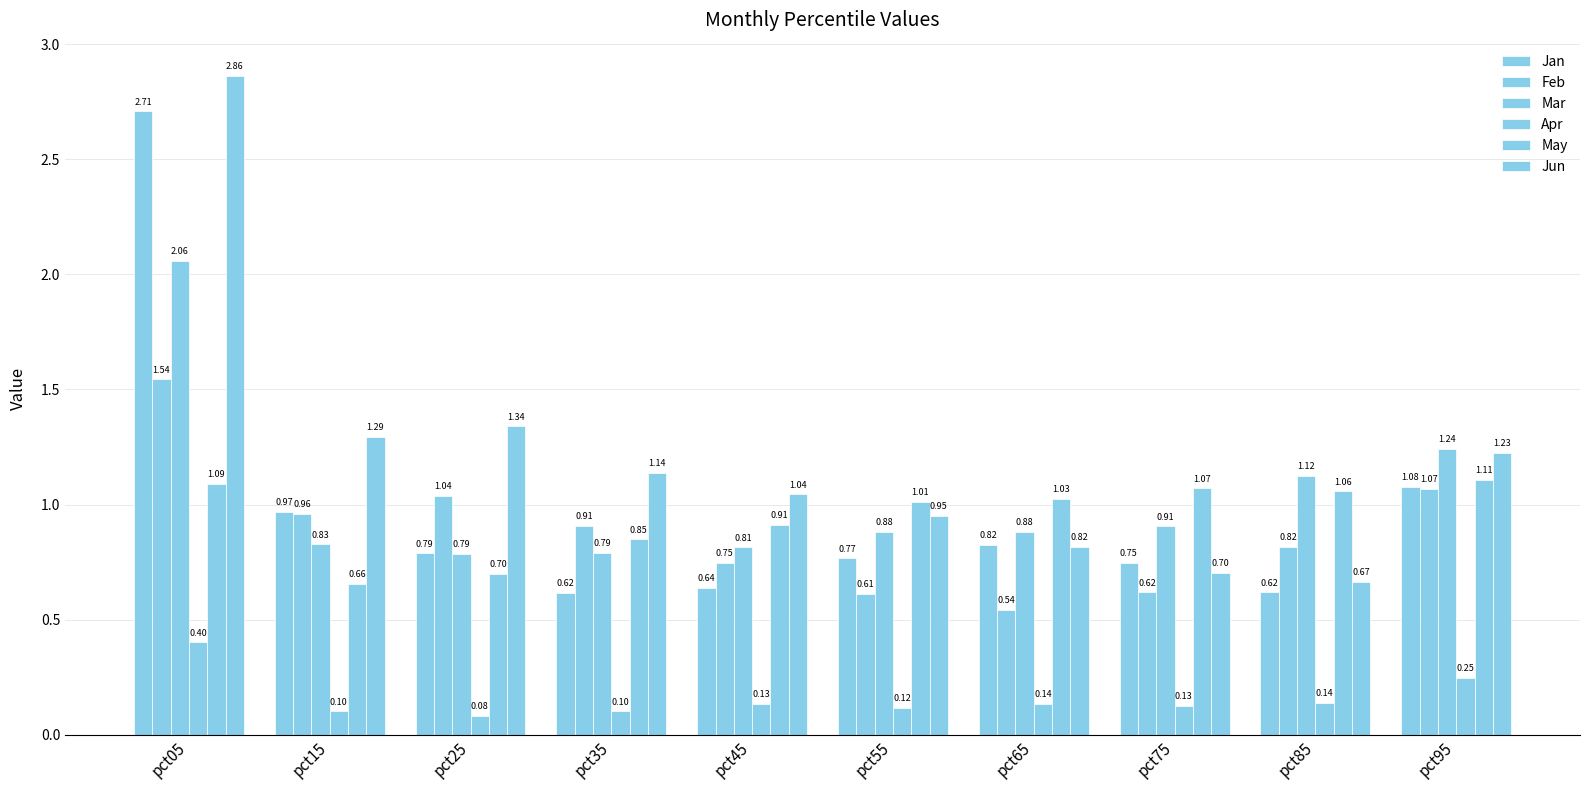

List the series in order of their peak value, lowest first.

Apr, May, Feb, Mar, Jan, Jun